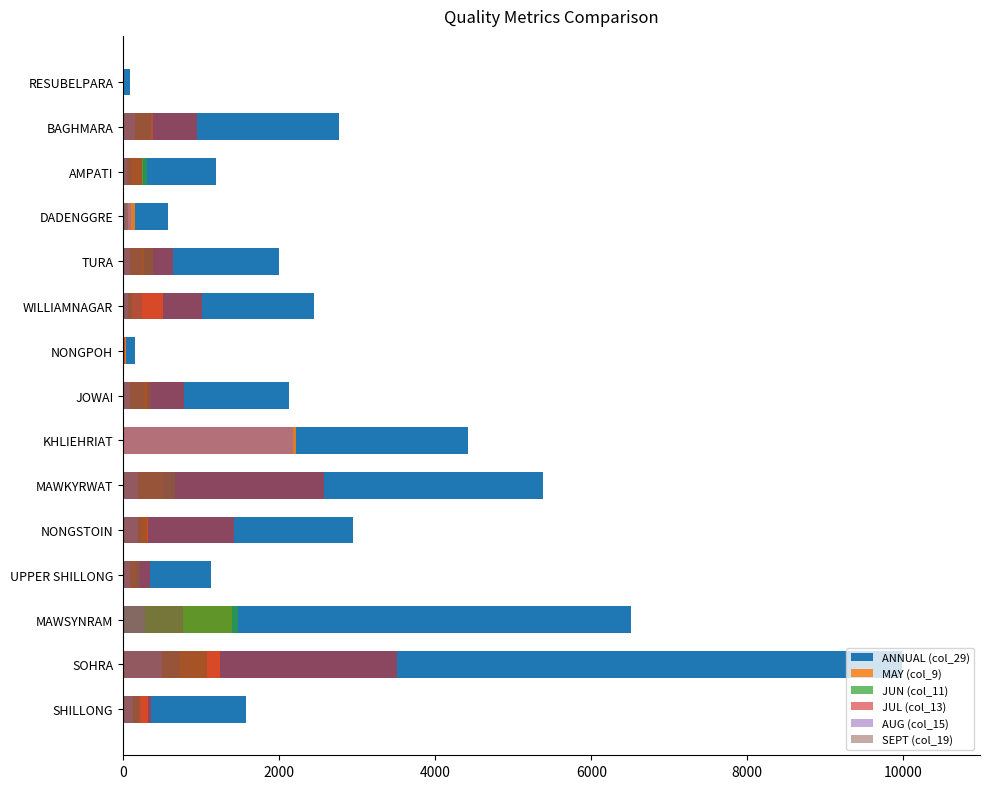

The AUG (col_15) series shows 469.9 at MAWSYNRAM. True or false?

False